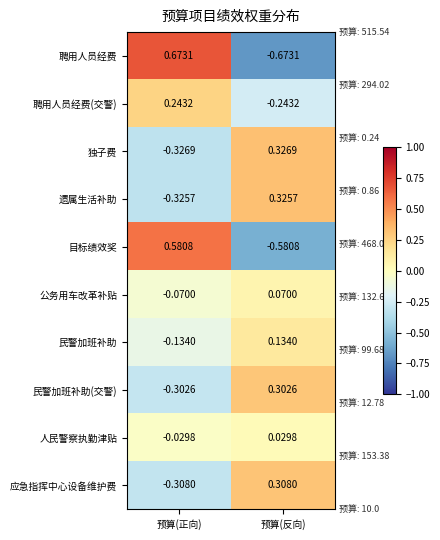

Rank the series at 预算(反向) from lowest to highest value.

聘用人员经费, 目标绩效奖, 聘用人员经费(交警), 人民警察执勤津贴, 公务用车改革补贴, 民警加班补助, 民警加班补助(交警), 应急指挥中心设备维护费, 遗属生活补助, 独子费